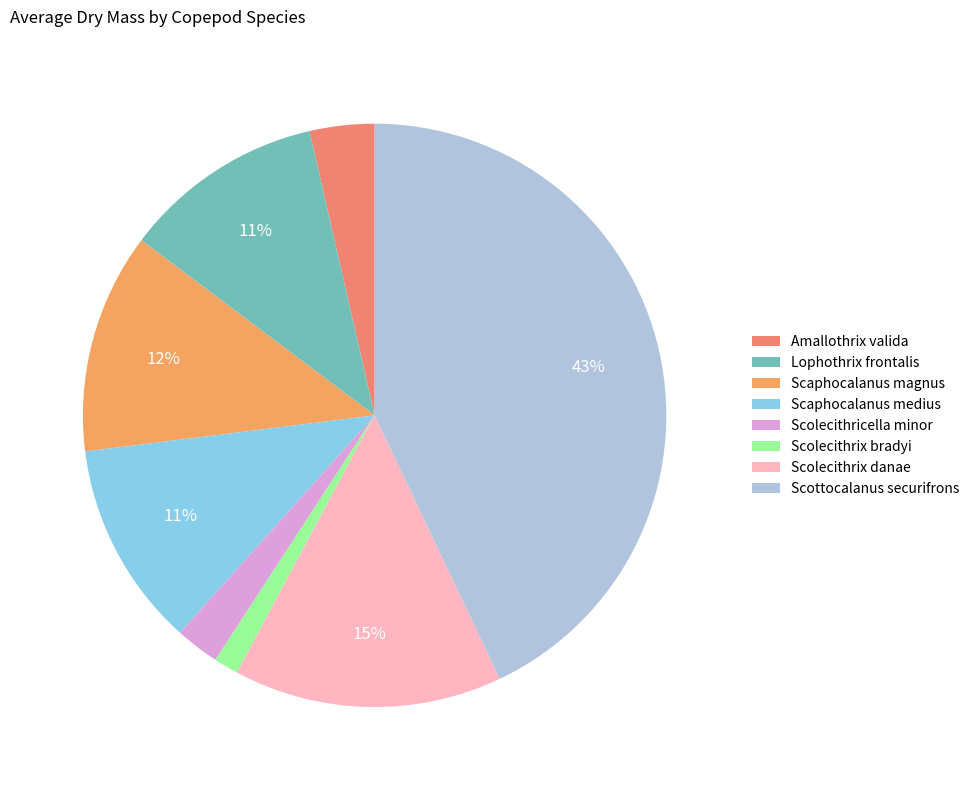

Does any single category account for the majority?

No